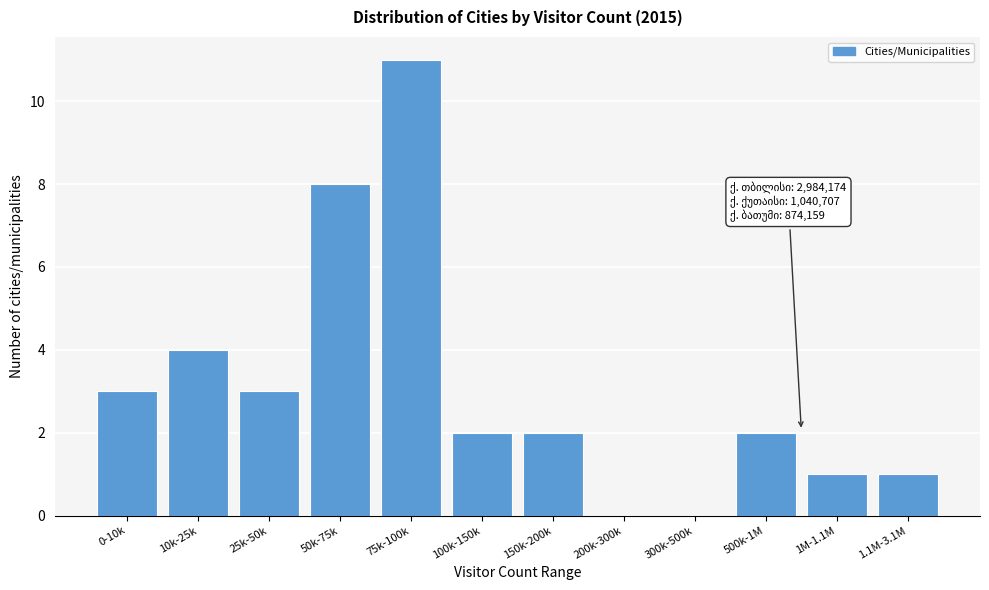

Reading left to right, list all the values displayed in this chart.

0-10k=3	10k-25k=4	25k-50k=3	50k-75k=8	75k-100k=11	100k-150k=2	150k-200k=2	200k-300k=0	300k-500k=0	500k-1M=2	1M-1.1M=1	1.1M-3.1M=1